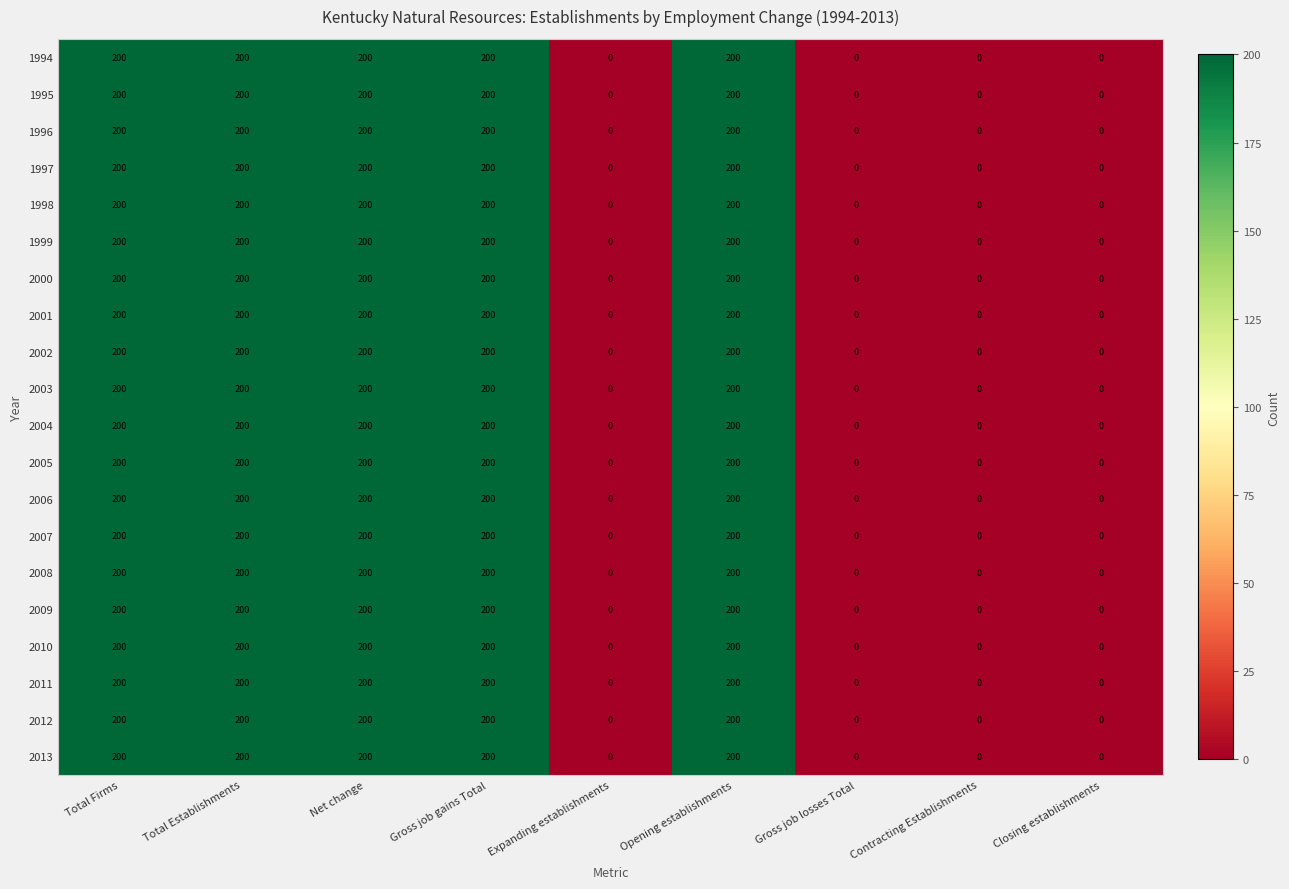

What is the difference between the second highest and second lowest values in the 2007 series?

200